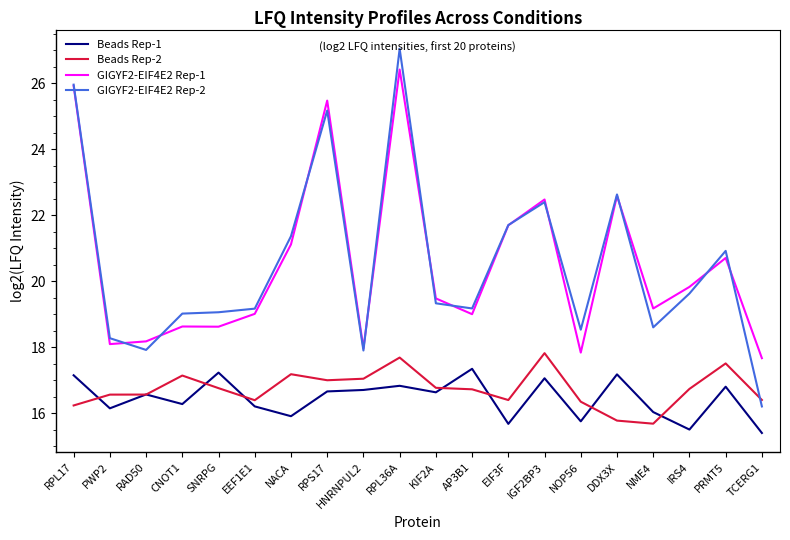

Which series has the largest range (max minus min)?

GIGYF2-EIF4E2 Rep-2